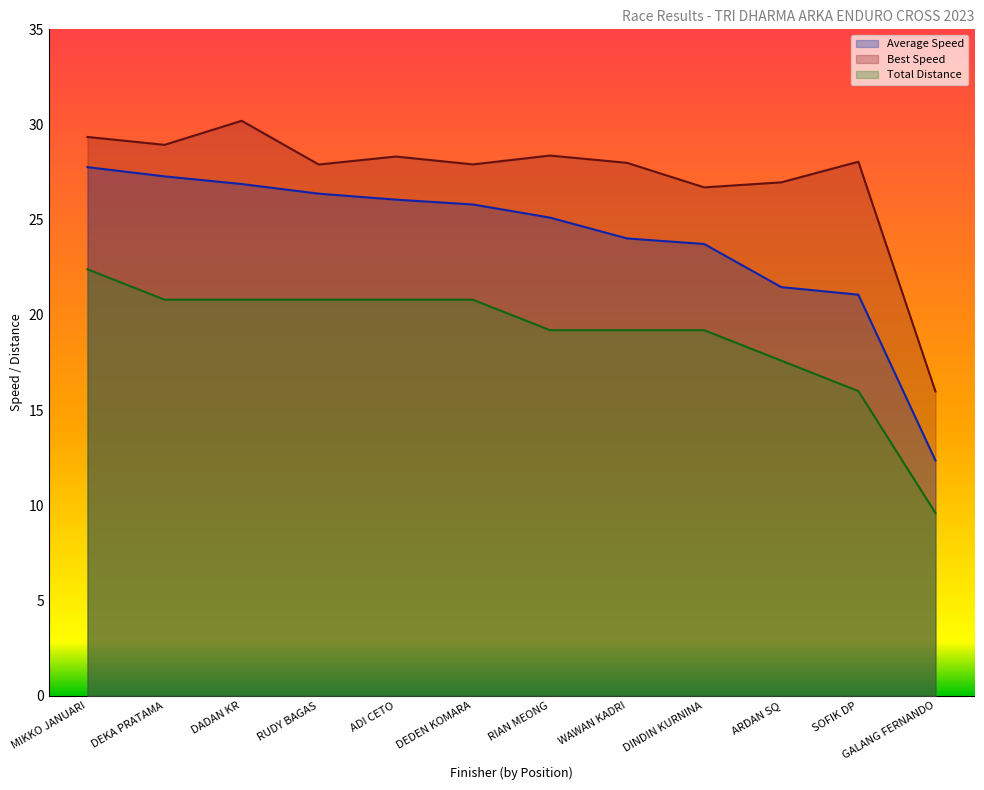

What is the minimum value for Total Laps?

9.6